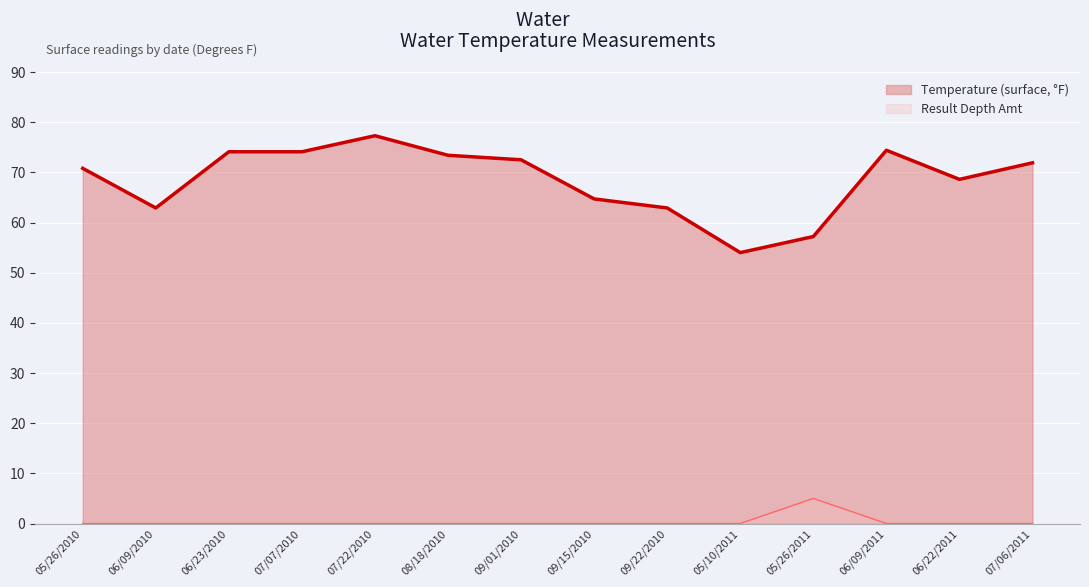

Reading right to left, what are all the values shown in this chart?

Temperature (surface, °F): 71.9	68.6	74.4	57.2	54.0	62.9	64.7	72.5	73.4	77.3	74.1	74.1	62.9	70.8
Result Depth Amt: 0.0	0.0	0.0	5.0	0.0	0.0	0.0	0.0	0.0	0.0	0.0	0.0	0.0	0.0